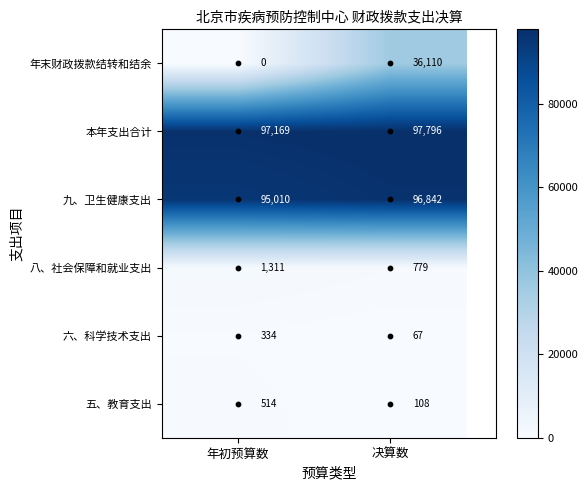

At which label does 五、教育支出 reach its peak?

年初预算数